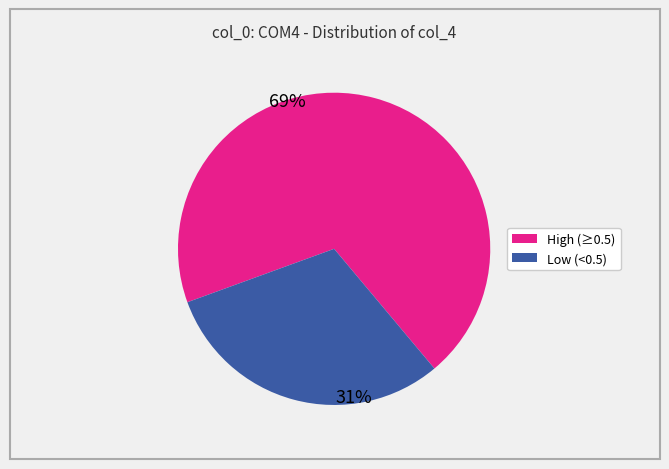

Is there any slice that represents more than half of the pie?

Yes